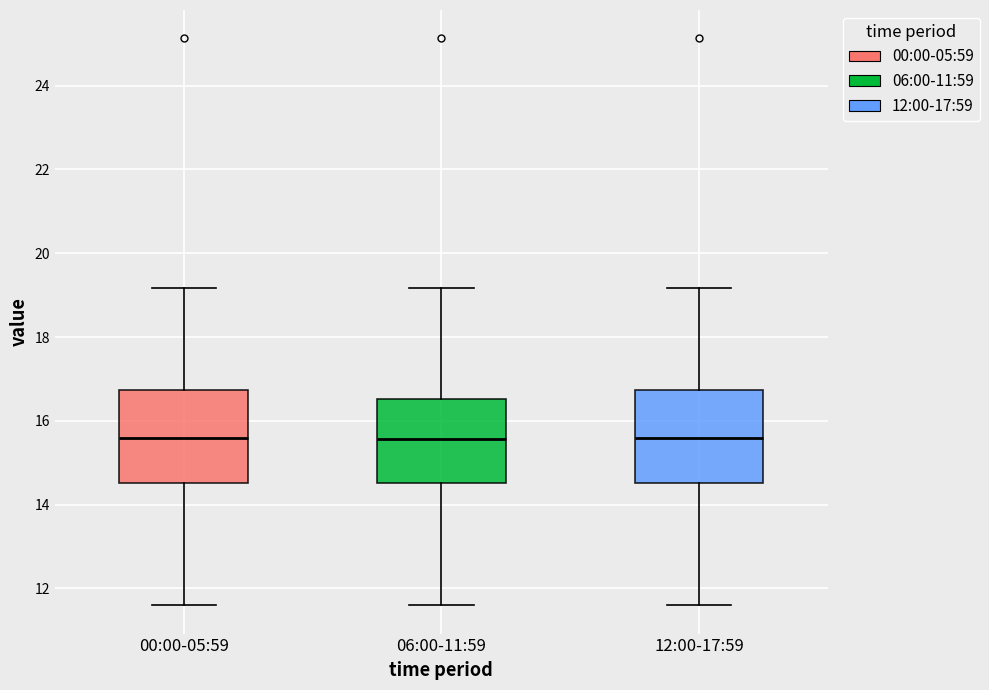

Reading left to right, transcribe this box plot: for each box, give where its median line is, the range the box spans, and where its two whiskers end, as read against the y-axis. The values are not printed on the chart, so give them approximately, as read against the axis.

00:00-05:59: median 15.6, box 14.6 to 16.8, whiskers 11.6 to 19.2
06:00-11:59: median 15.6, box 14.6 to 16.6, whiskers 11.6 to 19.2
12:00-17:59: median 15.6, box 14.6 to 16.8, whiskers 11.6 to 19.2